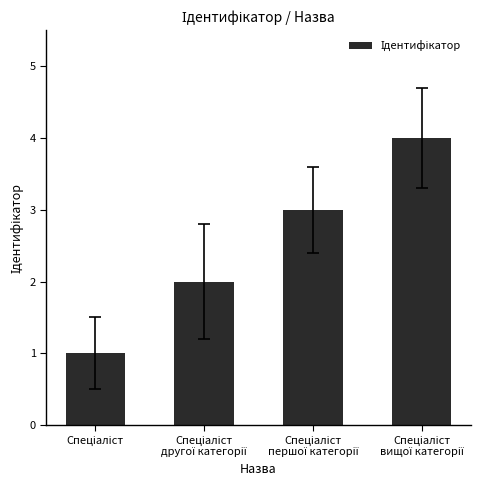

What is the sum of all values?

10